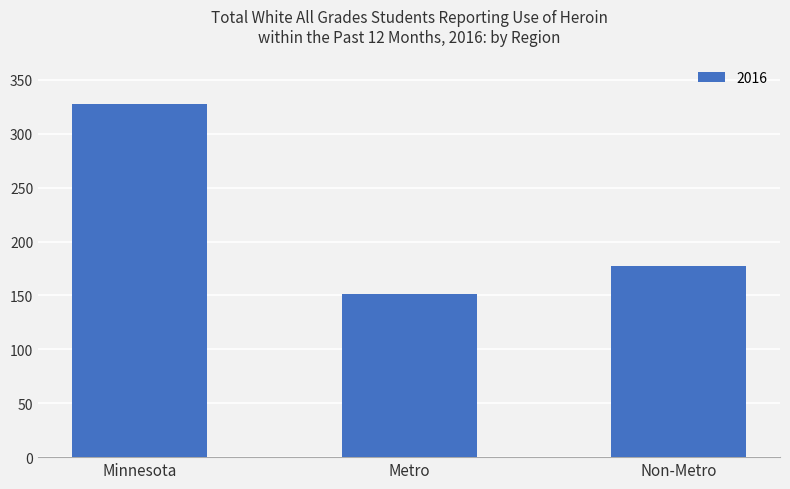

What is the average value?

219